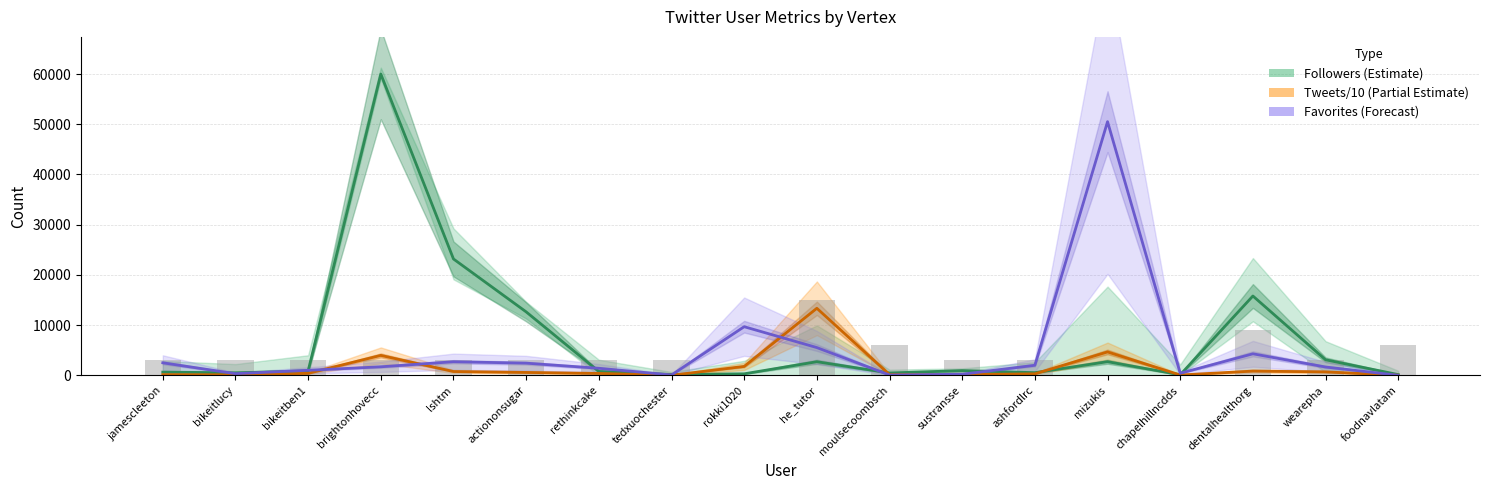

At how many categories does at least one series exceed 20365?

3